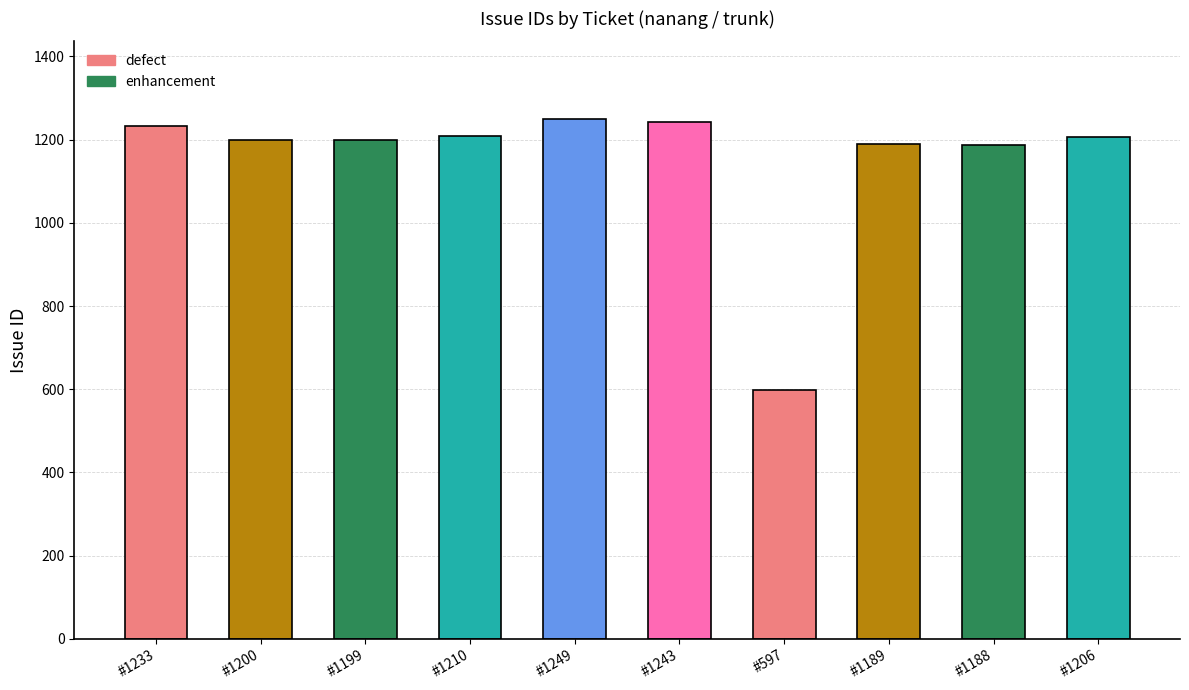

What is the label of the 6th bar from the left?

#1243